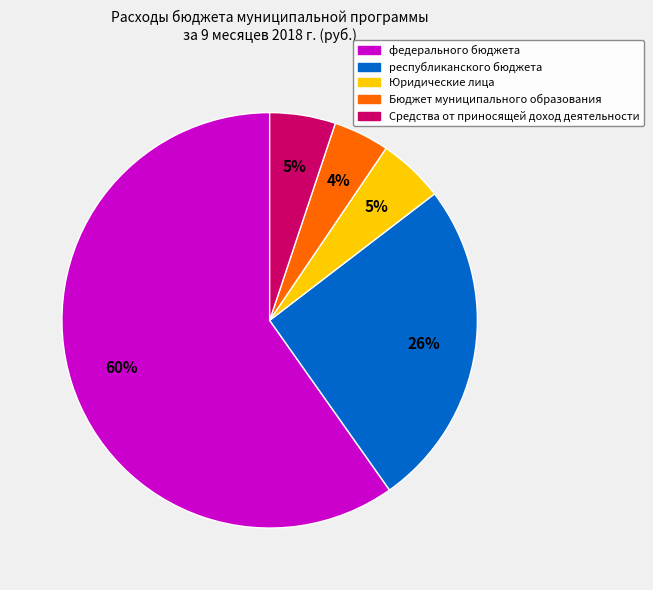

Which category accounts for the majority?

федерального бюджета